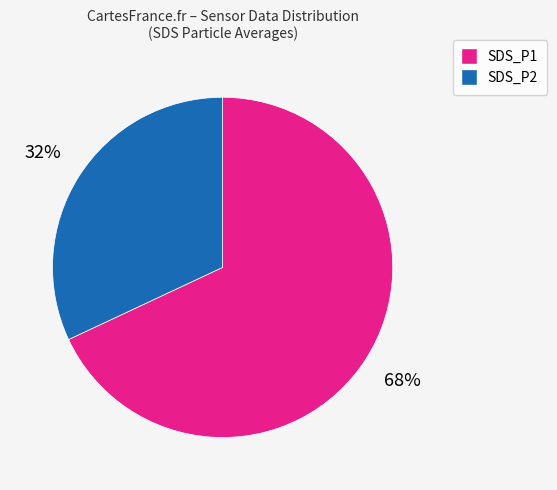

Combined, do SDS_P2 and SDS_P1 account for over 50%?

Yes